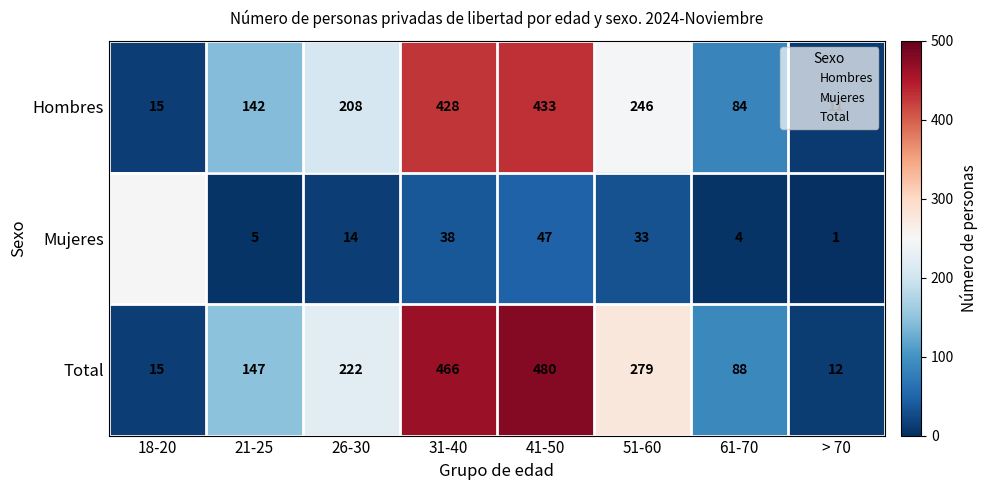

At 61-70, list the series in order from smallest to largest.

Mujeres, Hombres, Total